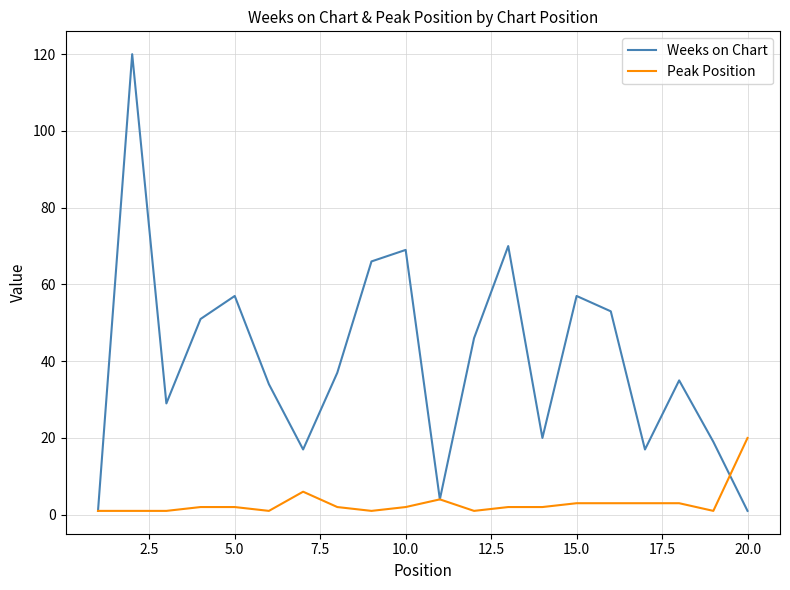

Which series has the largest total across all categories?

Weeks on Chart